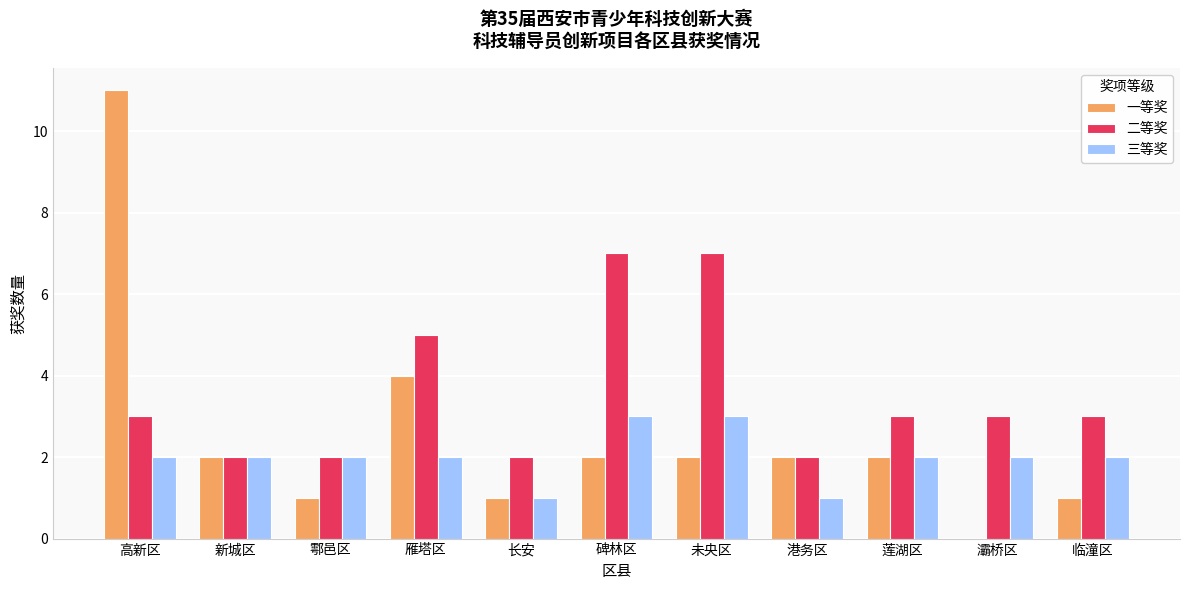

What is the greatest value displayed?

11